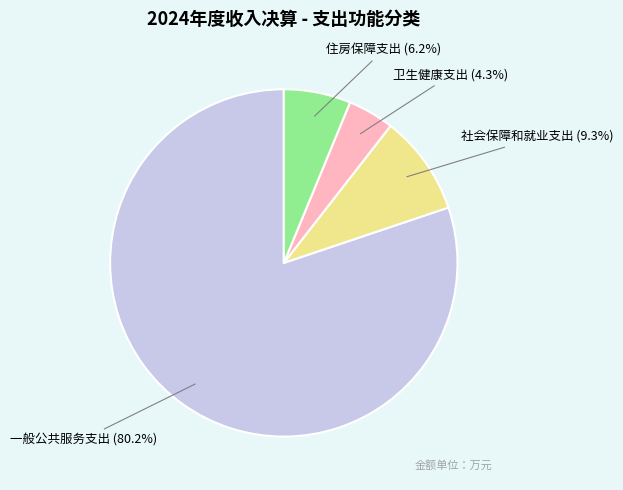

What is the total percentage of 一般公共服务支出 and 住房保障支出?

86.4%